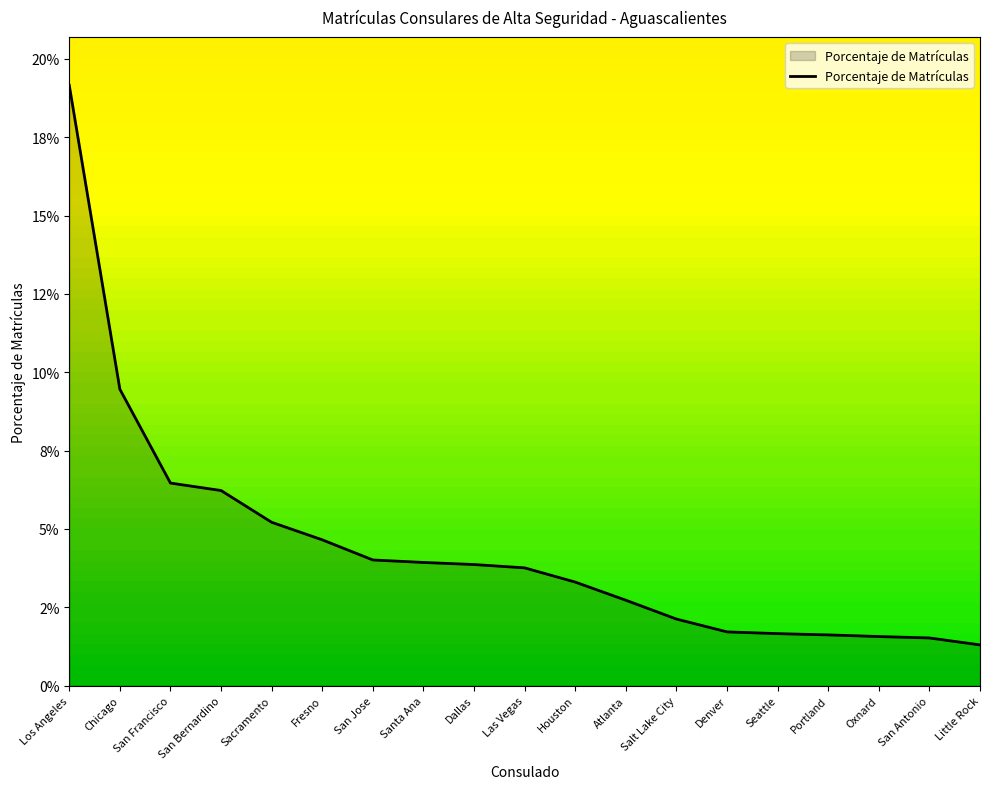

Rank the categories by value from highest to lowest.

Los Angeles, Chicago, San Francisco, San Bernardino, Sacramento, Fresno, San Jose, Santa Ana, Dallas, Las Vegas, Houston, Atlanta, Salt Lake City, Denver, Seattle, Portland, Oxnard, San Antonio, Little Rock